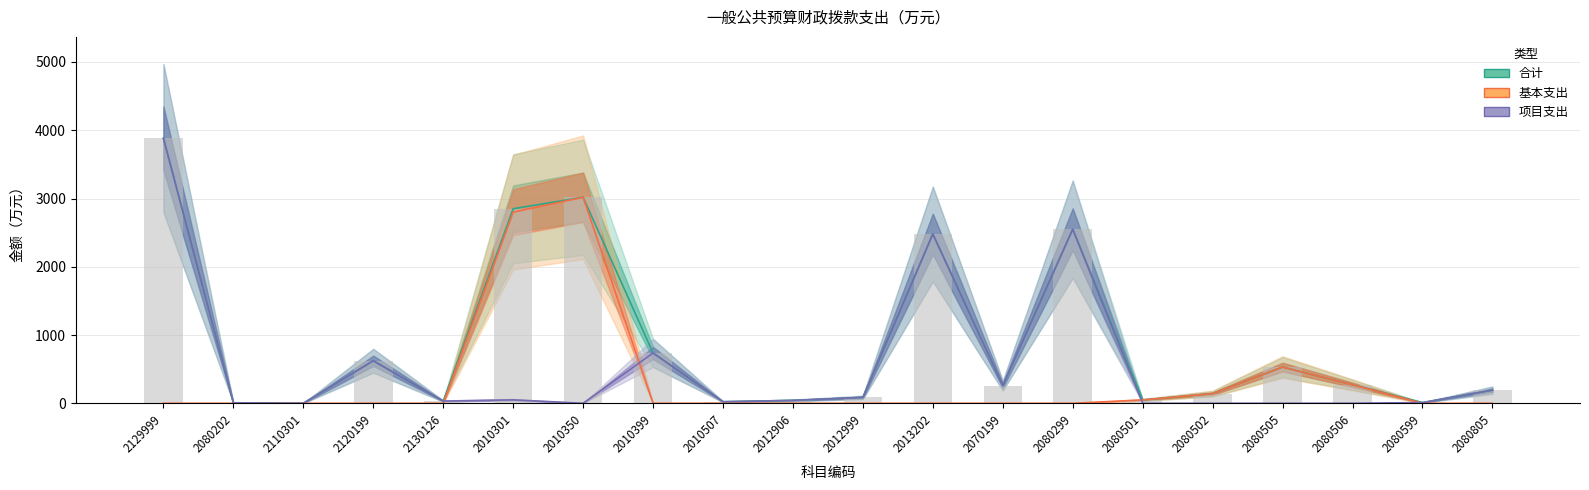

Which series changed the most between 2129999 and 2012906?

合计